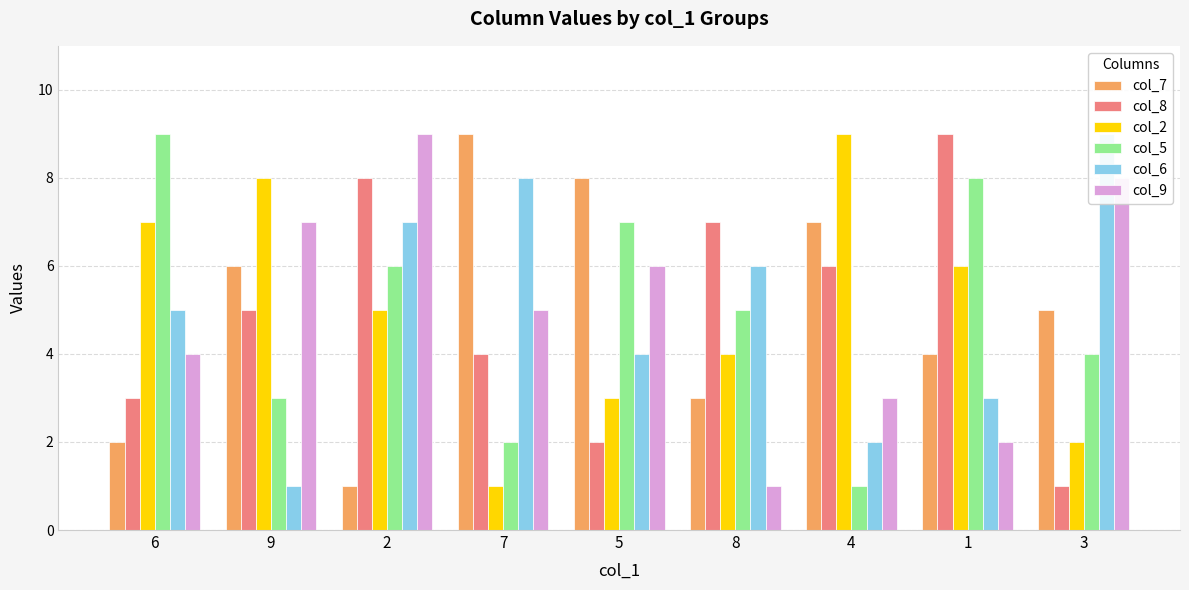

How many bars are there in each group?

6